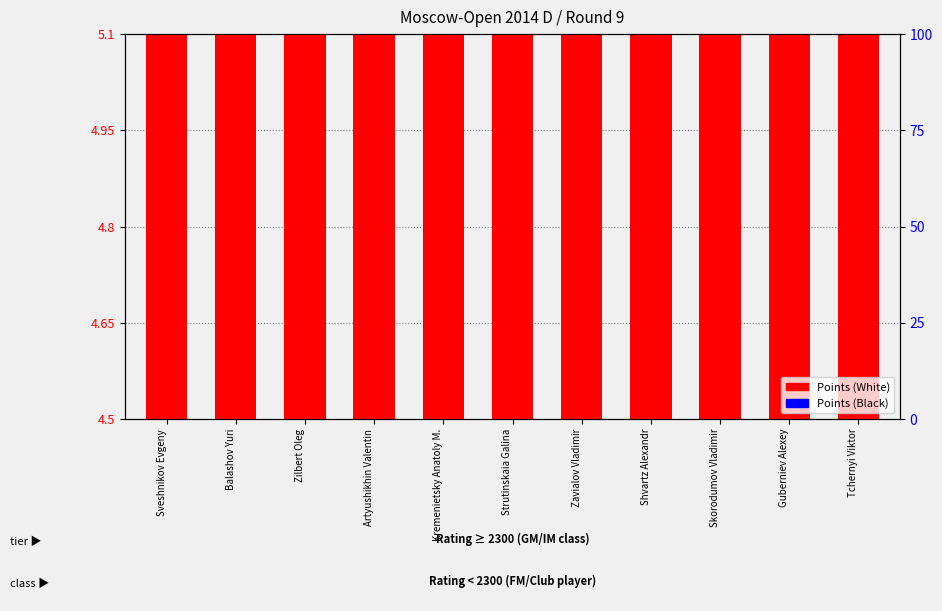

Between Sveshnikov Evgeny and Strutinskaia Galina, which is larger?

Sveshnikov Evgeny